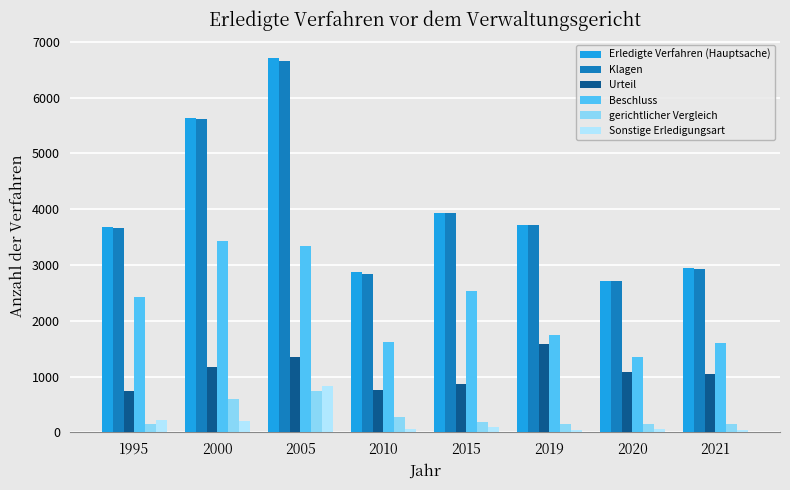

Between 2000 and 2021, which series saw the biggest shift?

Erledigte Verfahren (Hauptsache)